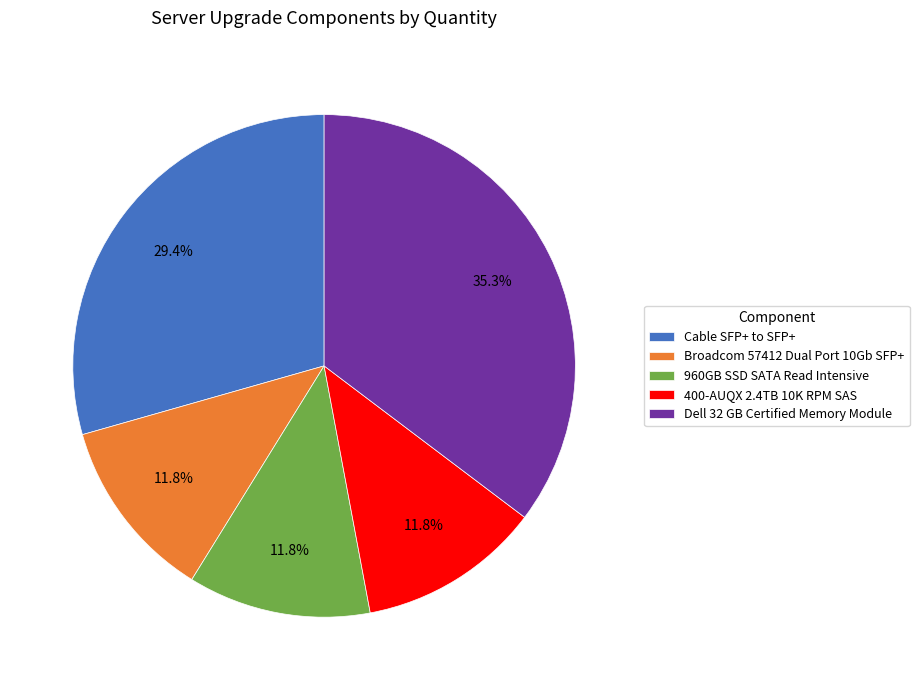

How many slices are in this pie chart?

5